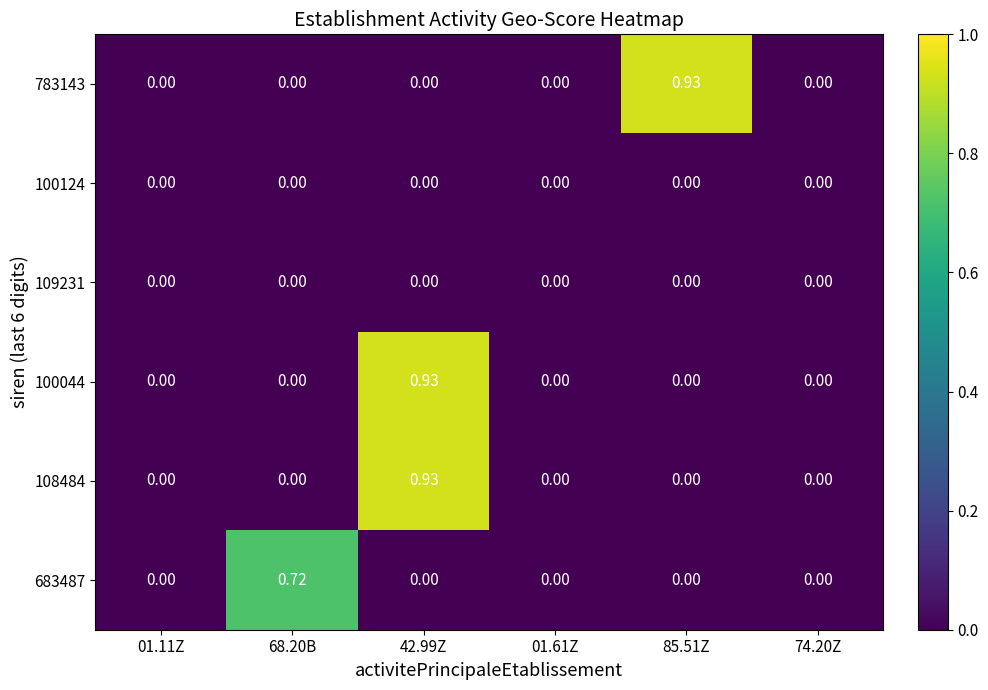

How many values in the 108484 series exceed 0?

1